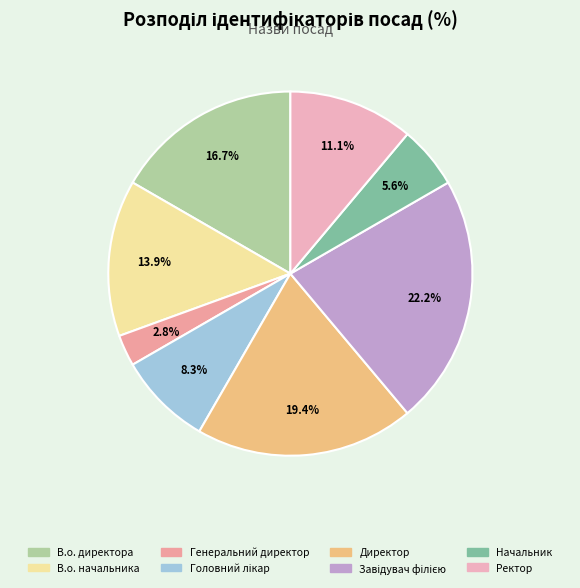

To the nearest percent, what is the combined percentage of Головний лікар and Ректор?

19%